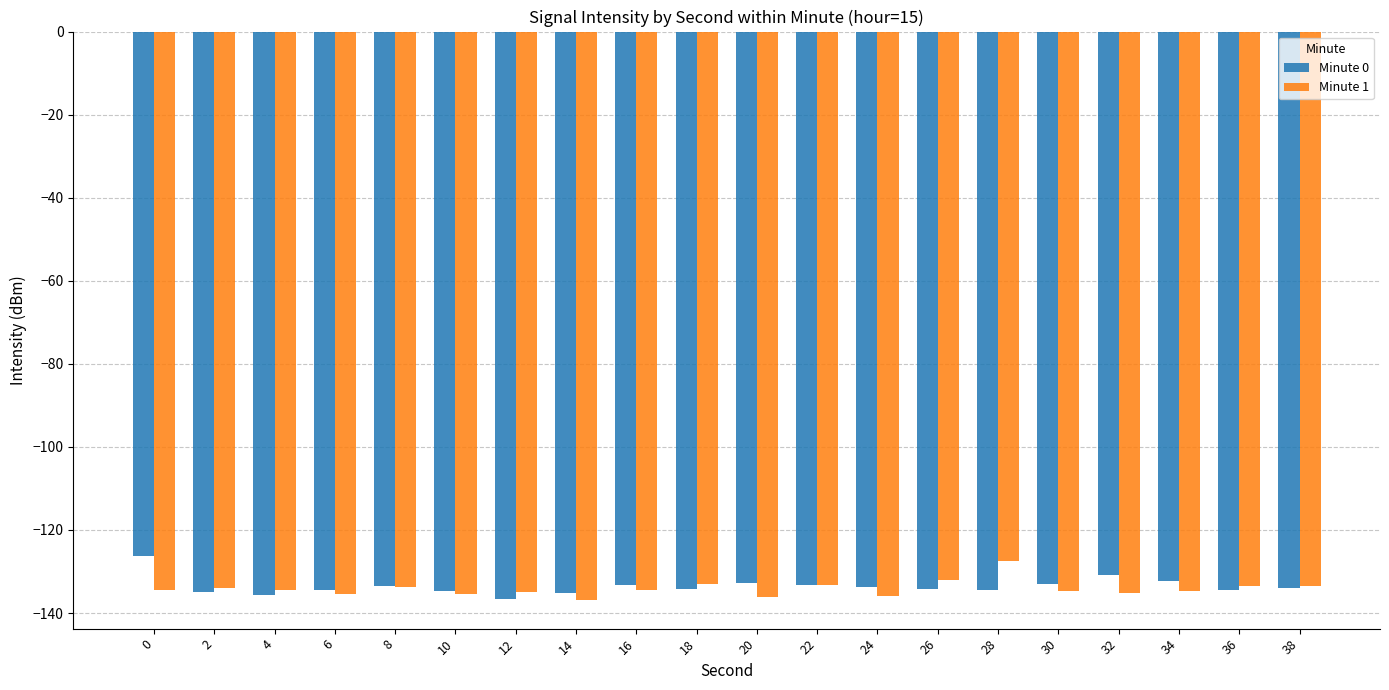

The value of Minute 1 at 22 is -133.4. True or false?

True